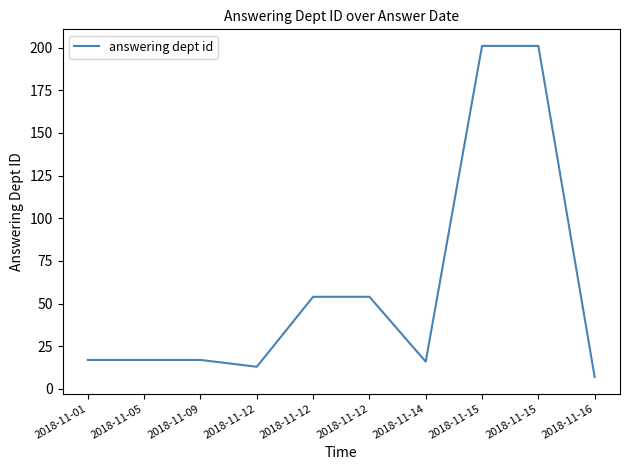

What is the value of the 9th point from the left?

201